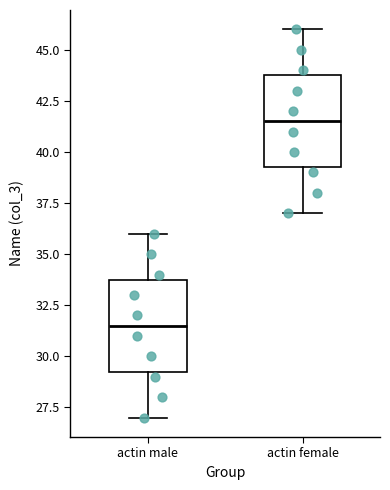

Which box's median line is the lowest?

actin male